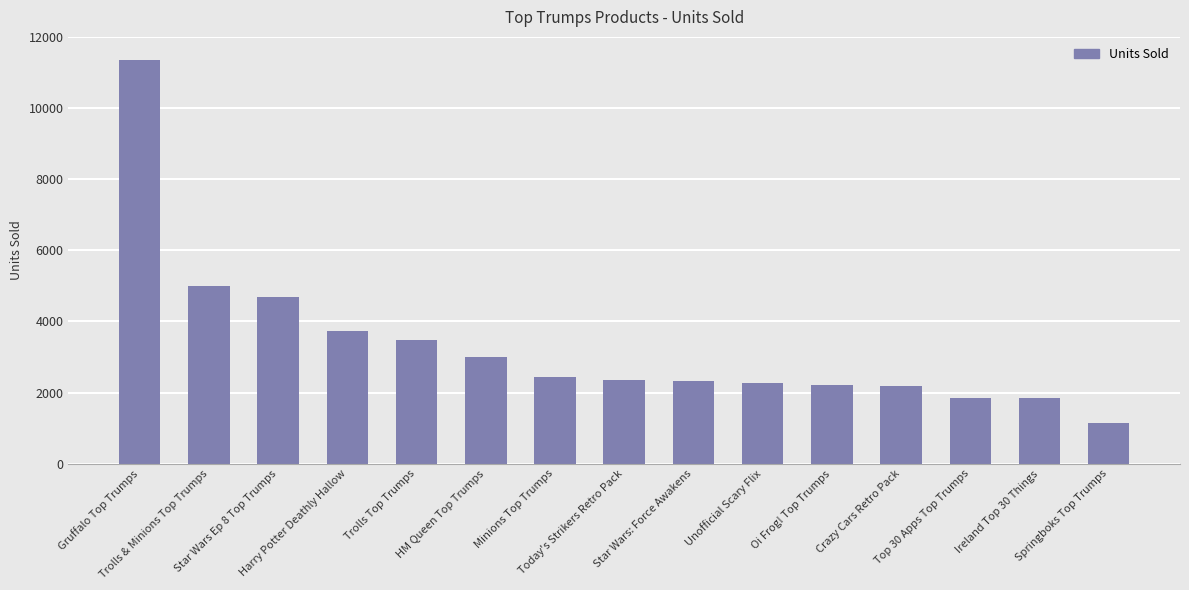

True or false: the data shows 3732 at Harry Potter Deathly Hallow.

True